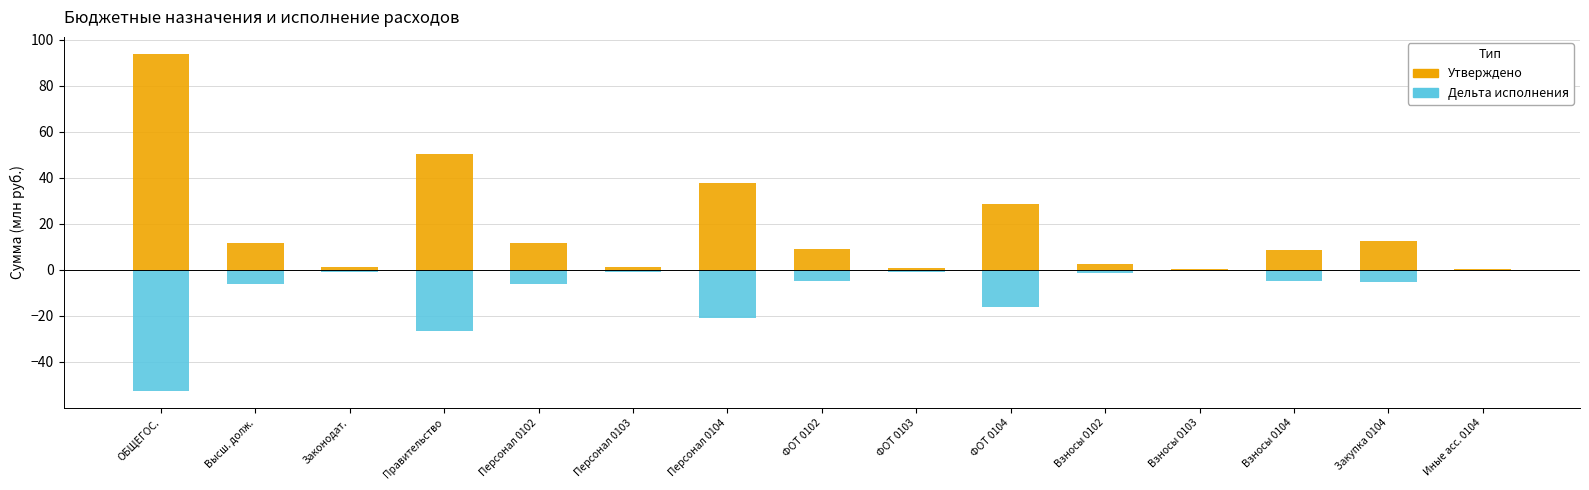

Where is Утверждено nearest to the value 47?

Правительство